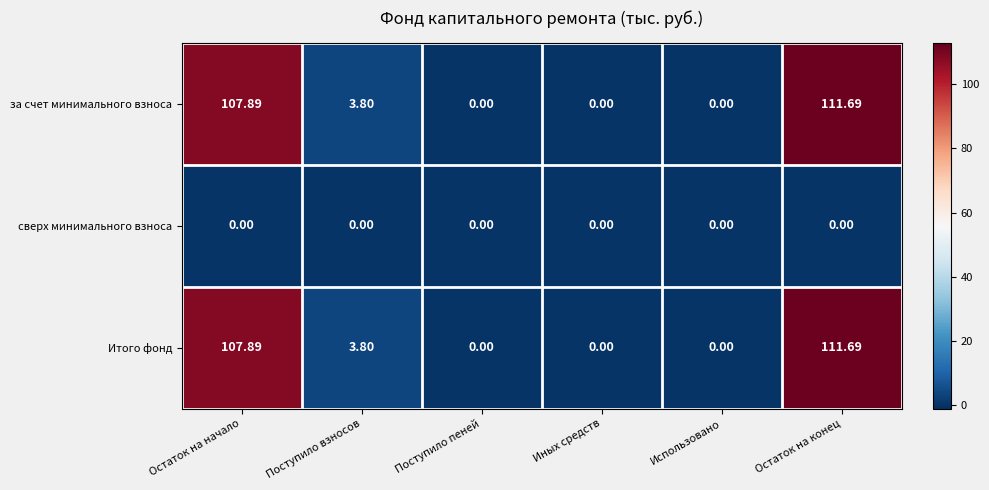

Where does the Итого фонд series first go above 3?

Остаток на начало